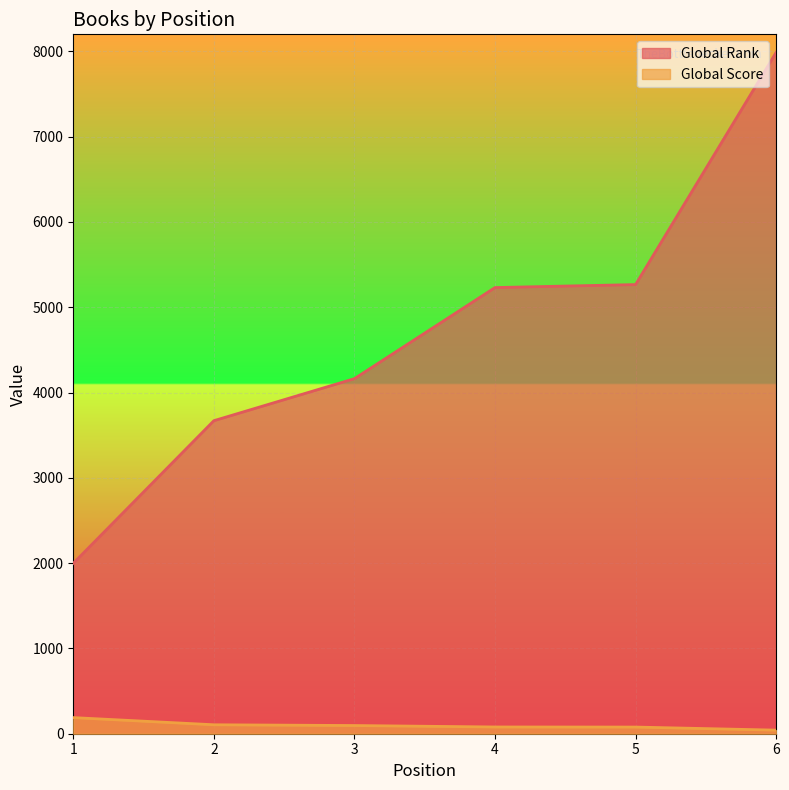

The value of Global Rank at 1 is 2865. True or false?

False